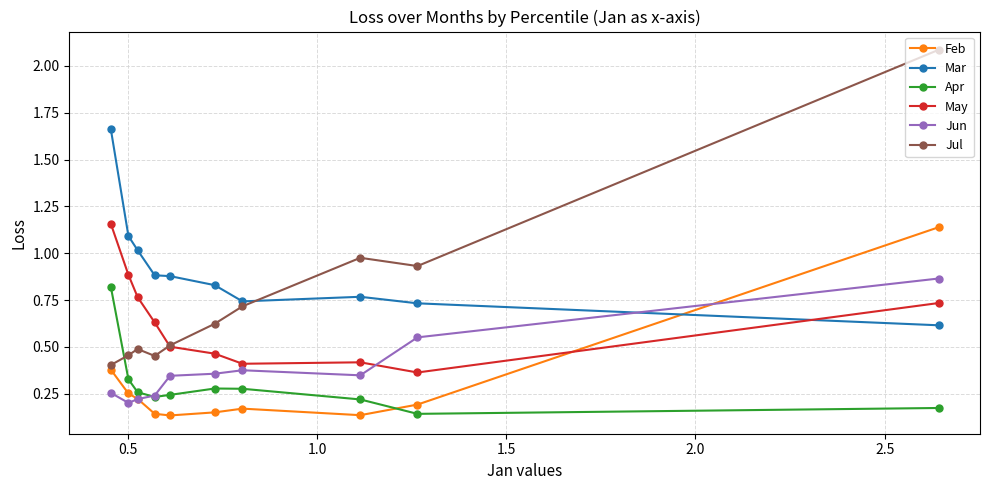

Is it true that Jun equals 0.2 at 0.5?

False